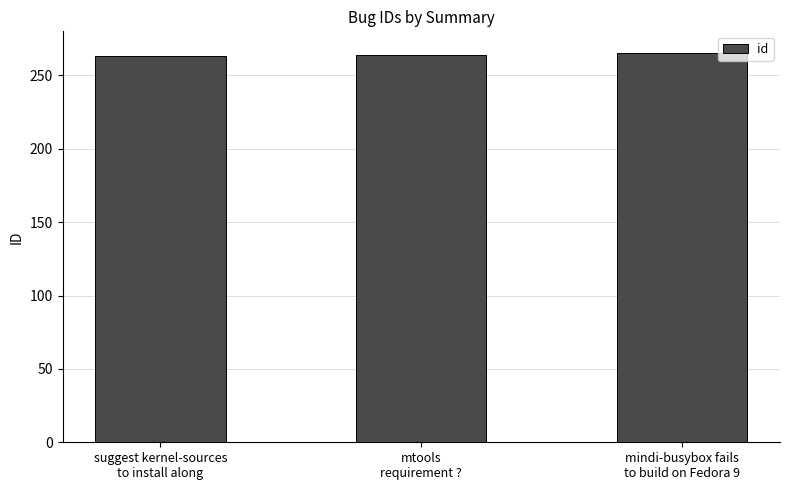

What is the minimum value shown in the chart?

263